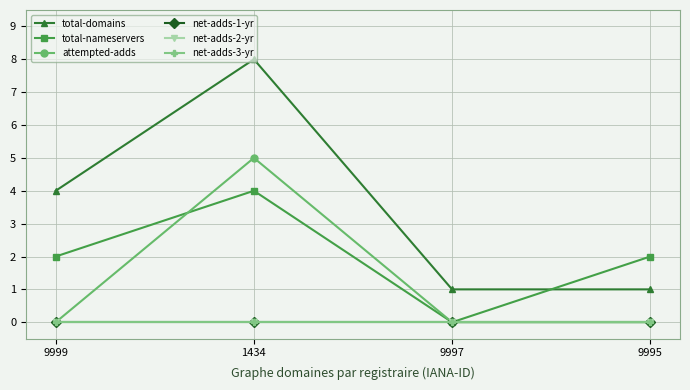

The total-domains series shows 8 at 1434. True or false?

True